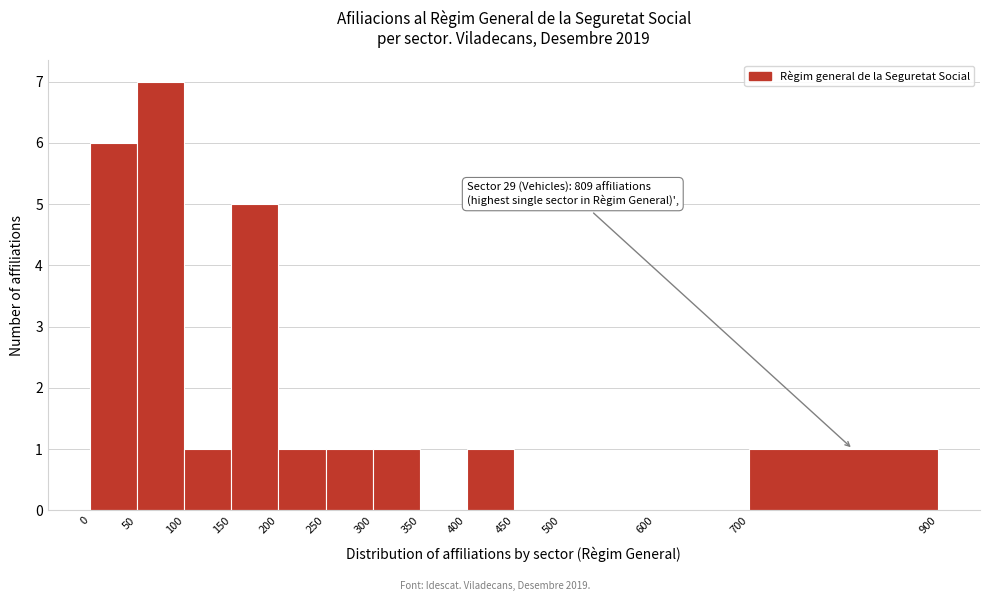

Over which range of the x-axis is the bar tallest?

50 to 100